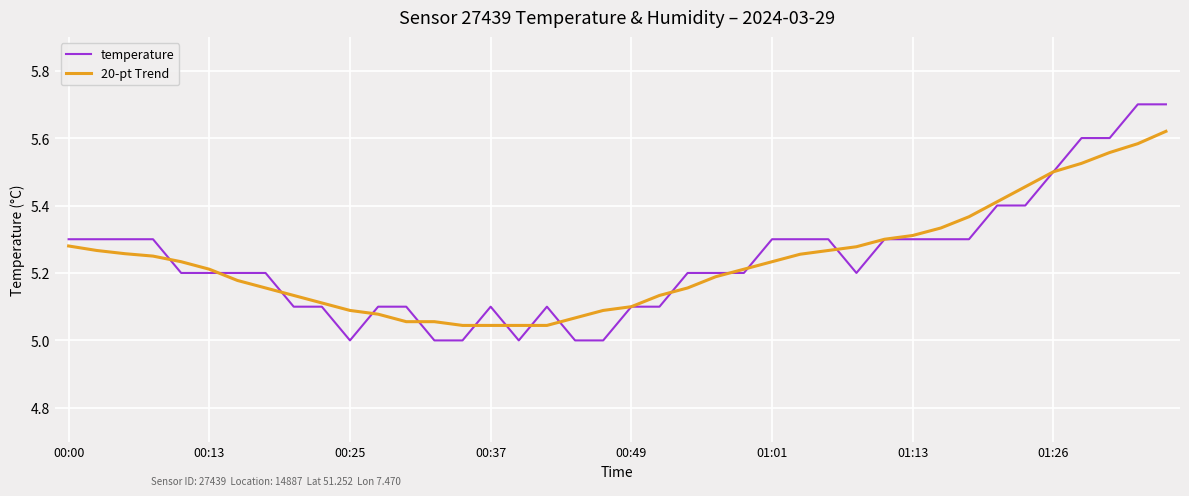

What is the difference between the maximum and minimum values in the 20-pt Trend series?

0.6